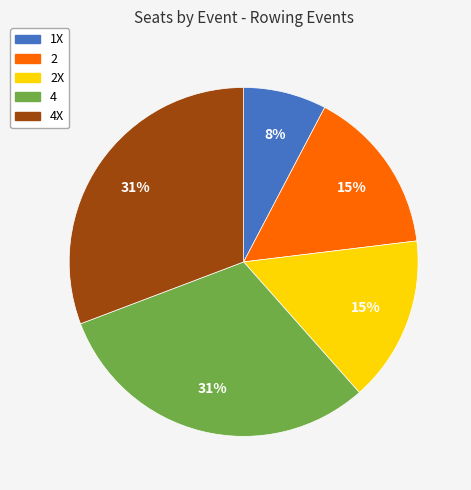

Which slice is the smallest?

1X